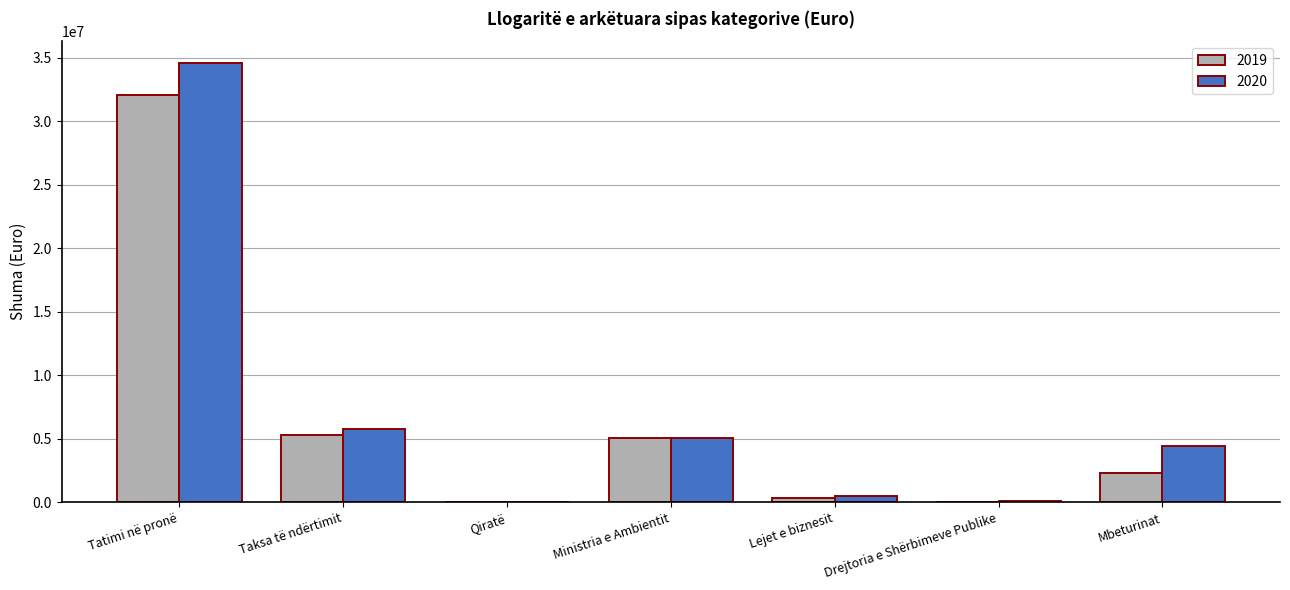

Is the value of 2019 at Mbeturinat greater than the value of 2020 at Taksa të ndërtimit?

No